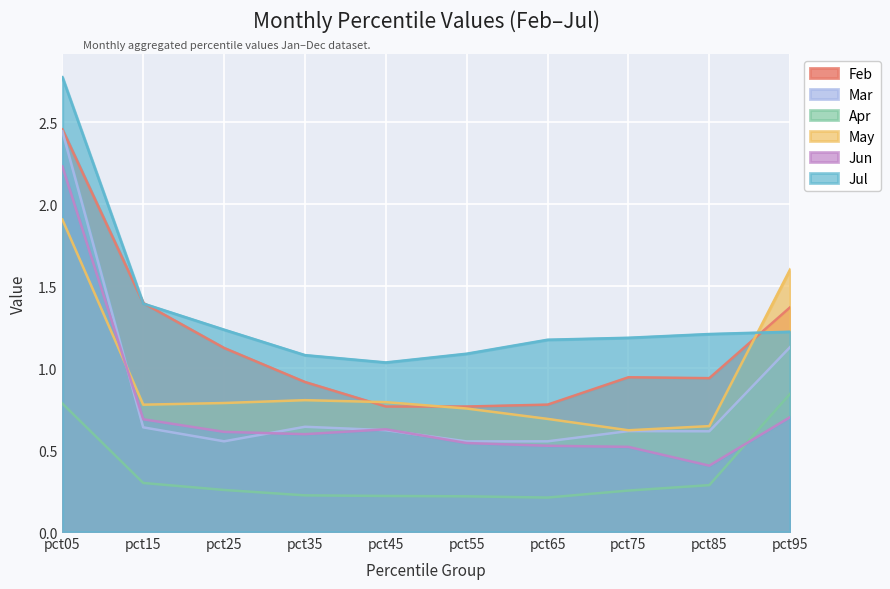

Does the chart display data point markers on the line(s)?

No